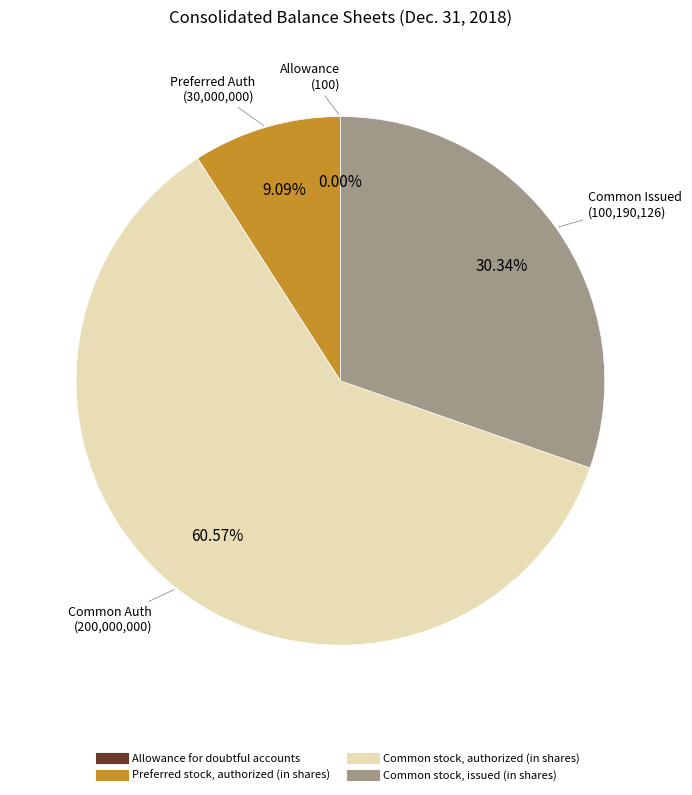

Does any single category account for the majority?

Yes